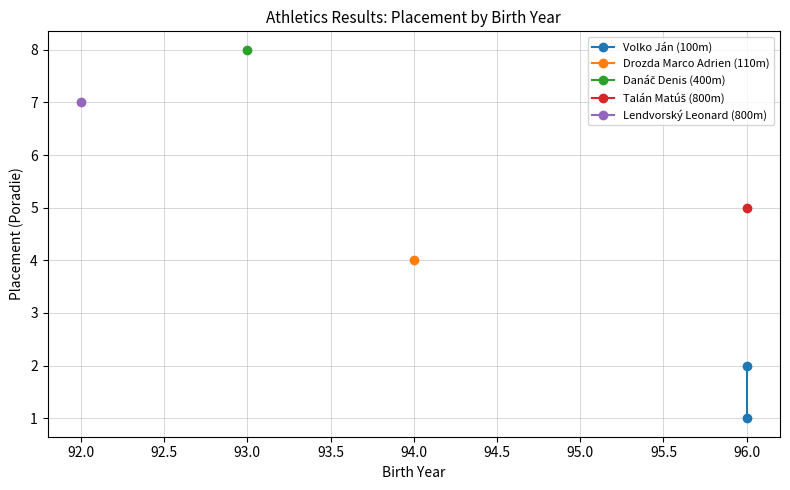

Reading left to right, what are all the values shown in this chart?

1	2